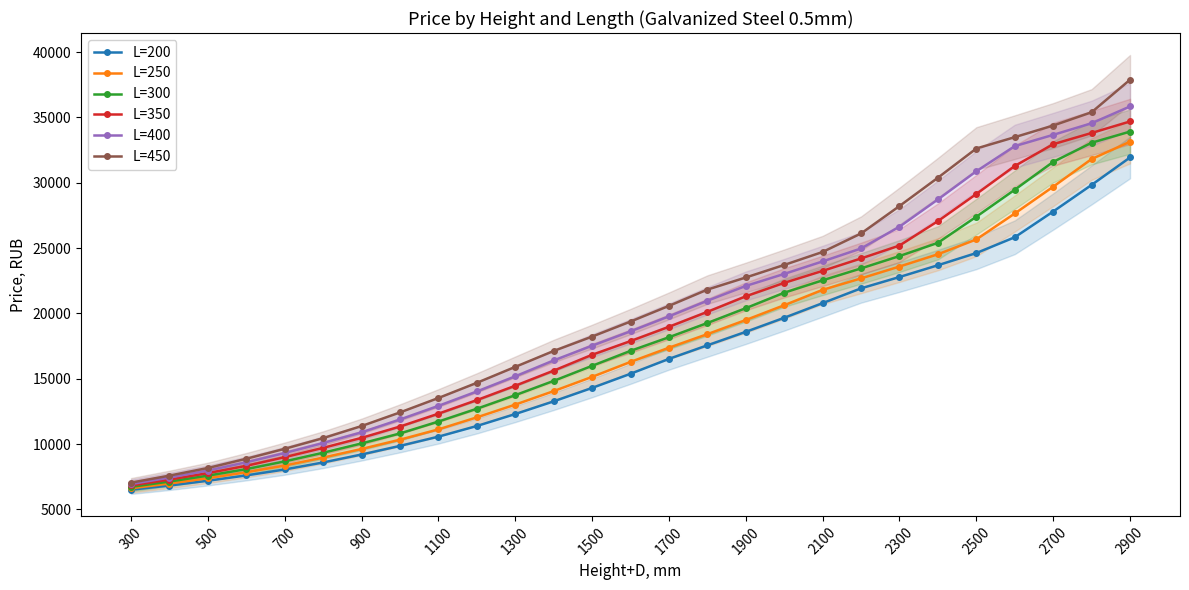

True or false: L=450 has more than 2 interior local peaks.

False